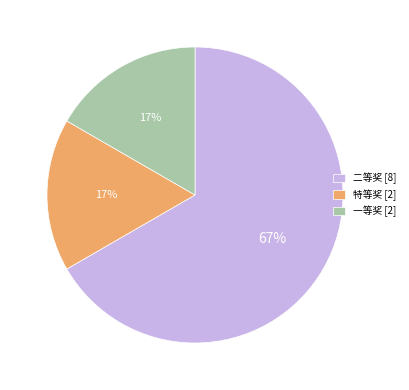

Combined, do 一等奖 [2] and 特等奖 [2] account for over 50%?

No